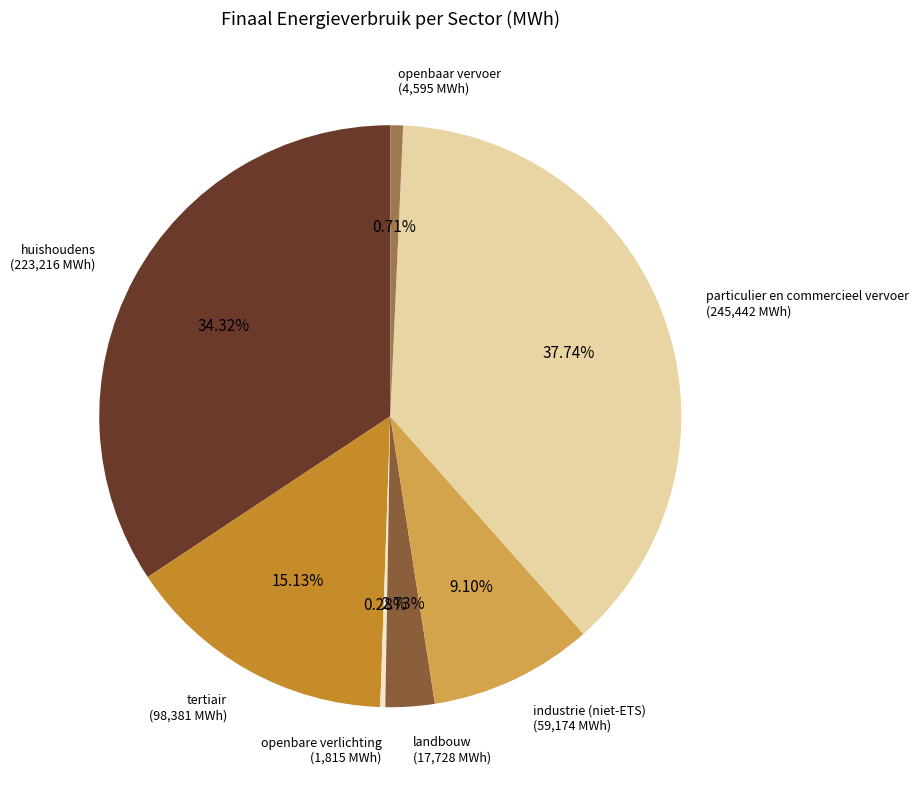

How many segments does this pie chart have?

7